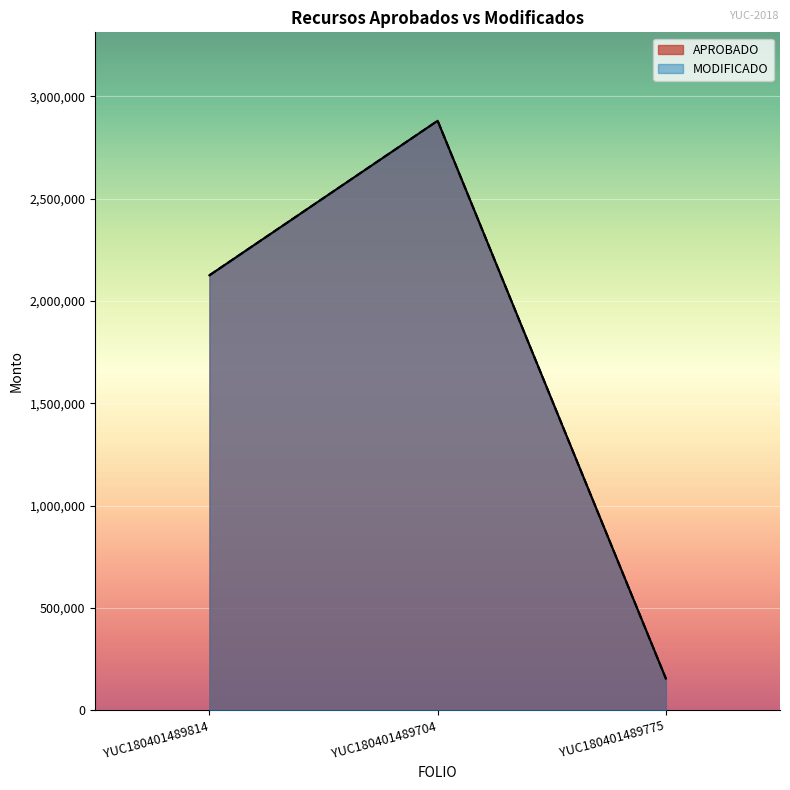

Which category has the highest value across all series?

YUC180401489704